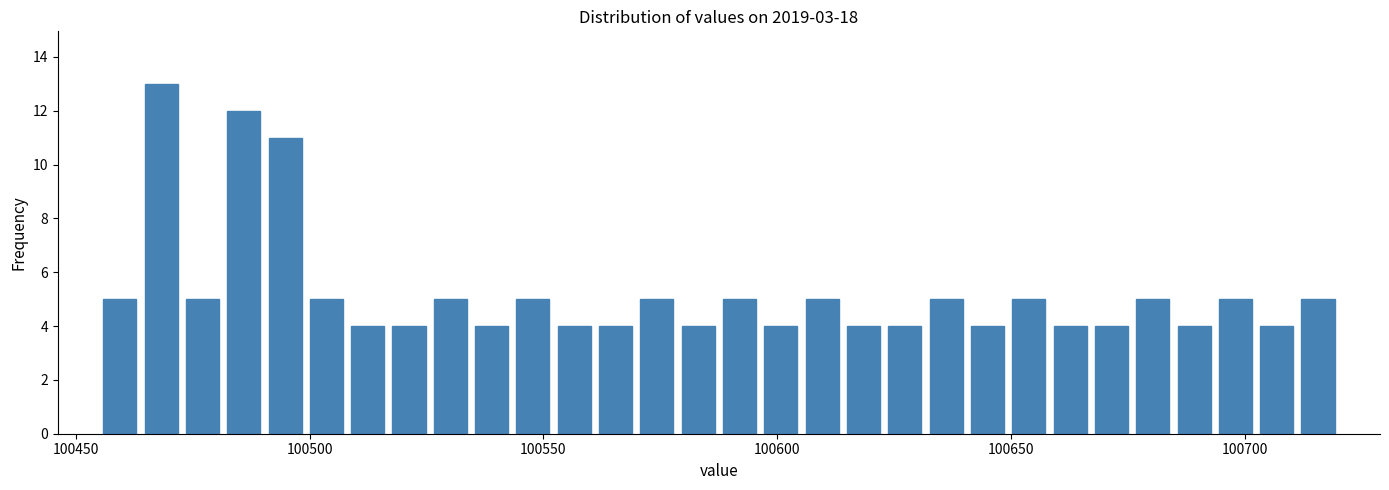

Read against the x-axis, roughly where is the centre of the tallest bar?

100470